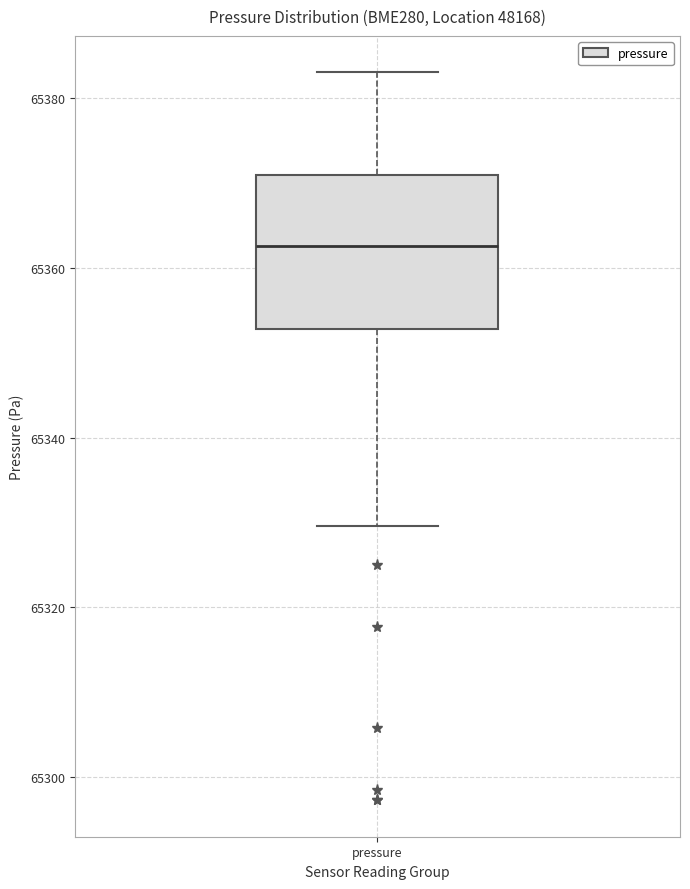

Read this box plot against the y-axis: the position of the median line, the range covered by the box, and the ends of both whiskers. The values are not printed on the chart, so give them approximately, as read against the axis.

median 65362, box 65352 to 65370, whiskers 65330 to 65384